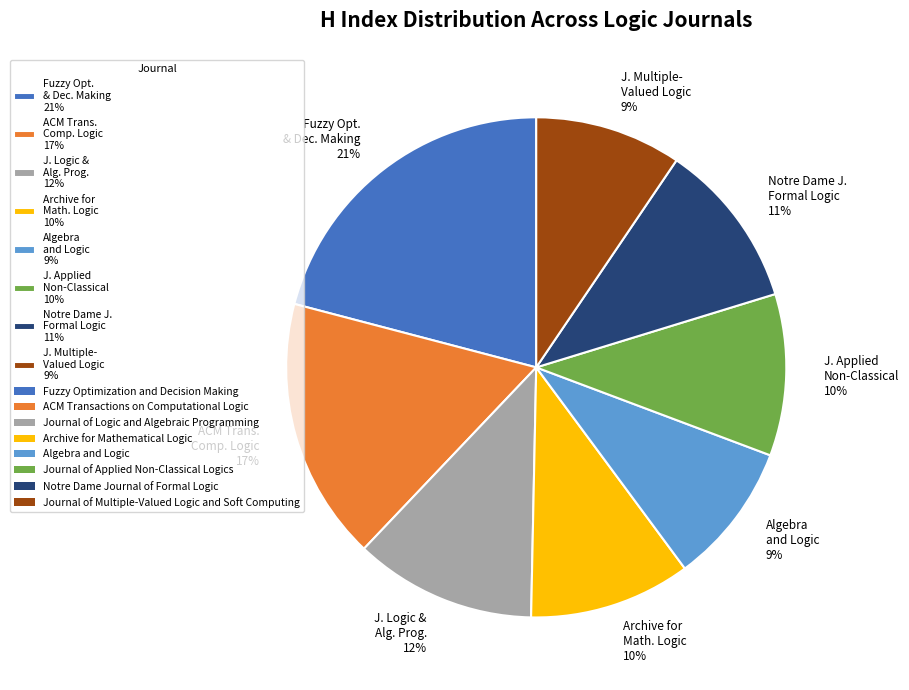

How many slices are in this pie chart?

8